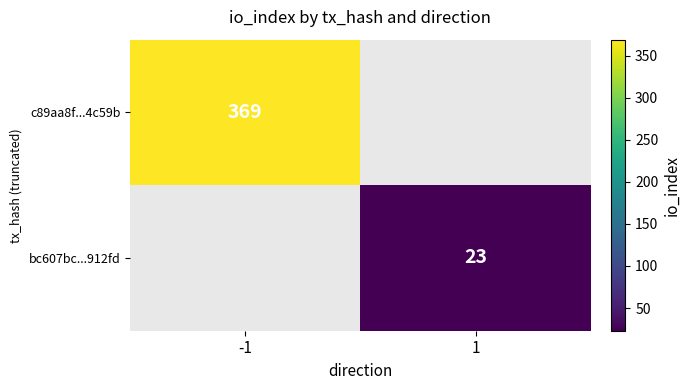

True or false: c89aa8f...4c59b has a value of 369 at -1.

True